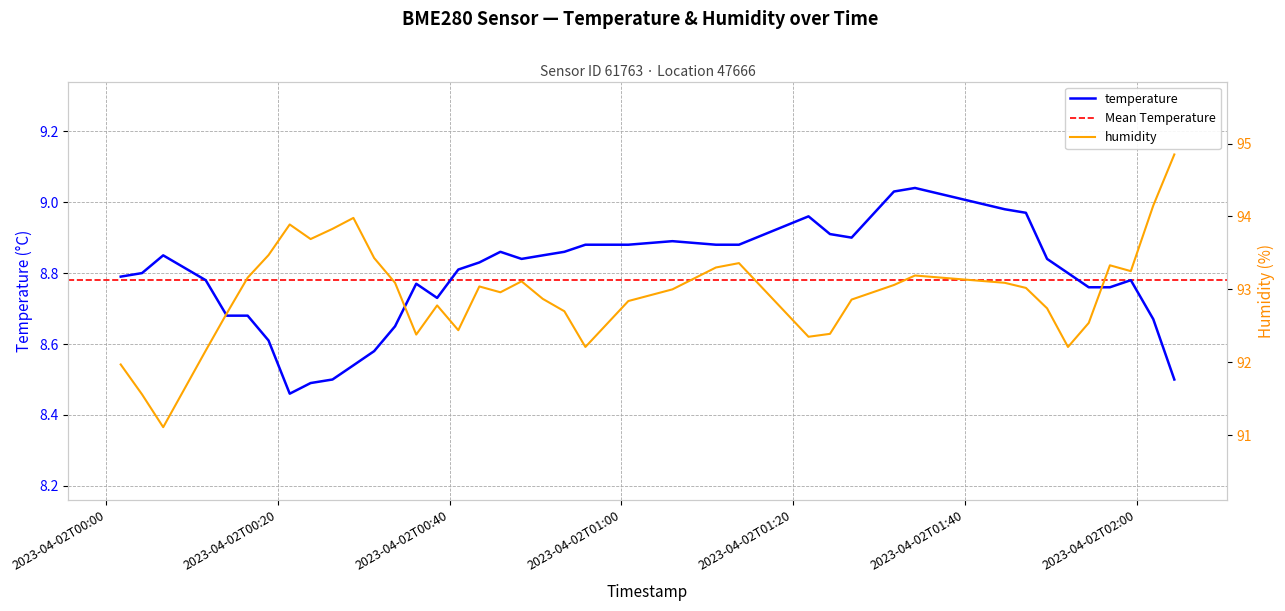

Where is humidity nearest to the value 92?

2023-04-02T00:00